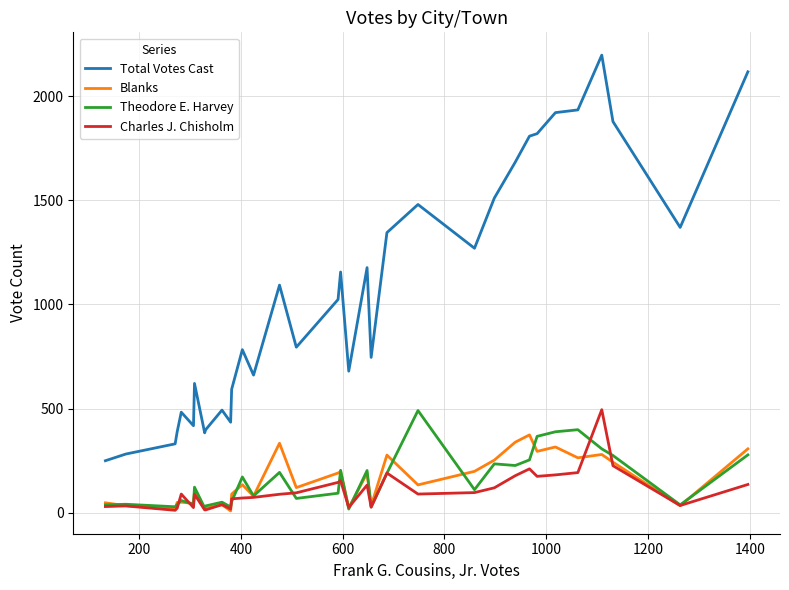

Which series ends up on top after the final intersection of Theodore E. Harvey and Charles J. Chisholm?

Theodore E. Harvey